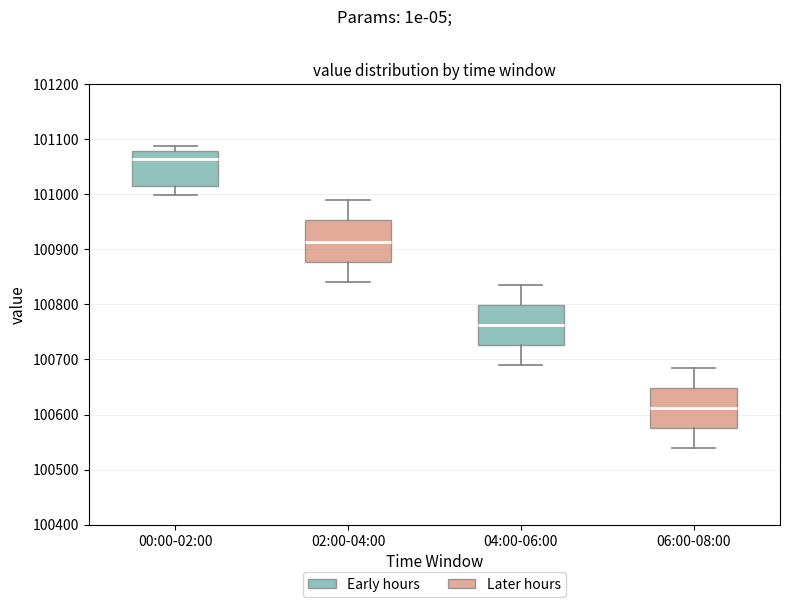

Which box's median line is the lowest?

06:00-08:00